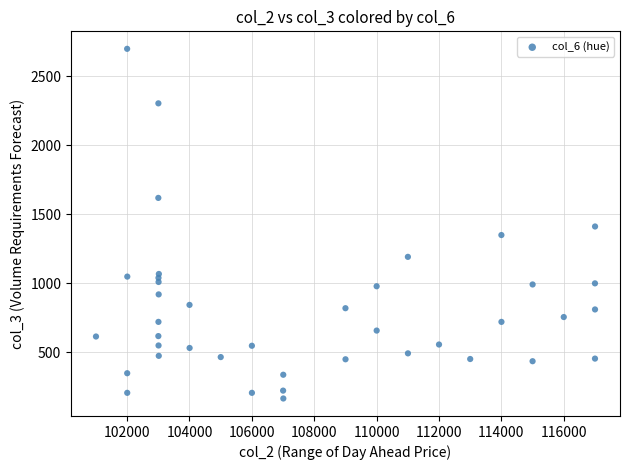

What is the range of X values (max minus min)?

16002